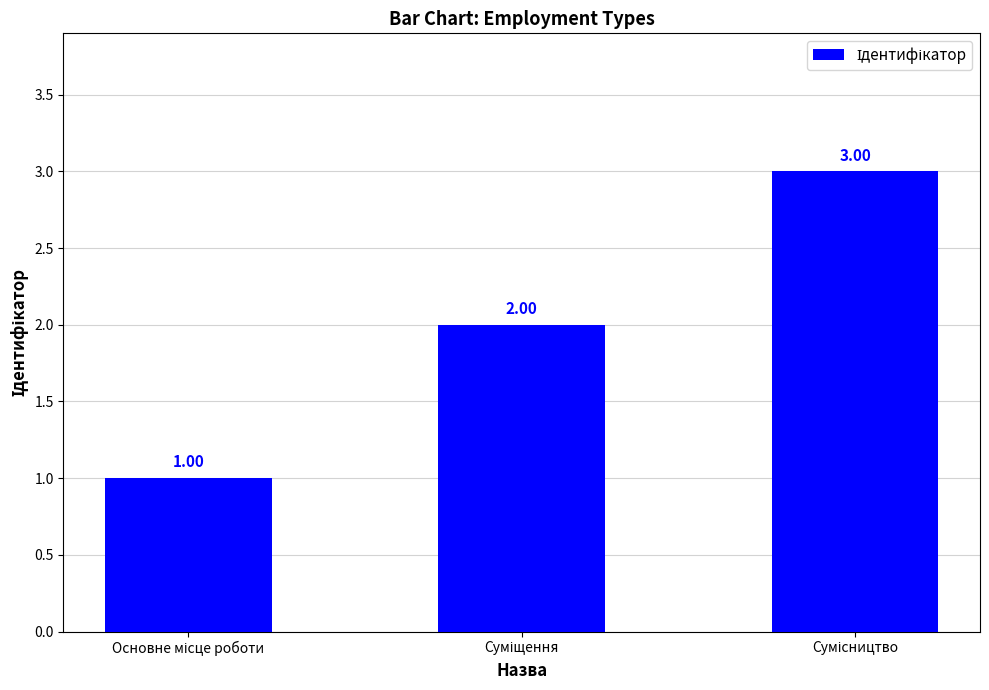

What is the value of the 3rd bar from the left?

3